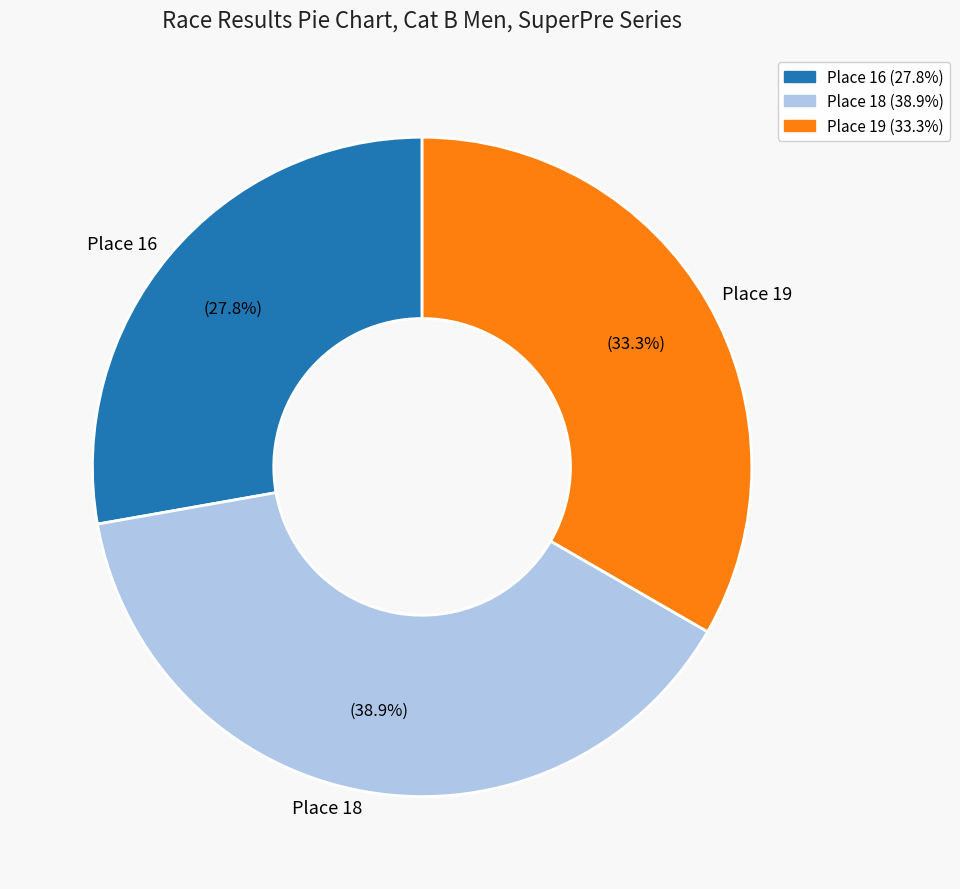

Approximately how many times larger is the value at Place 19 compared to Place 18?

0.9